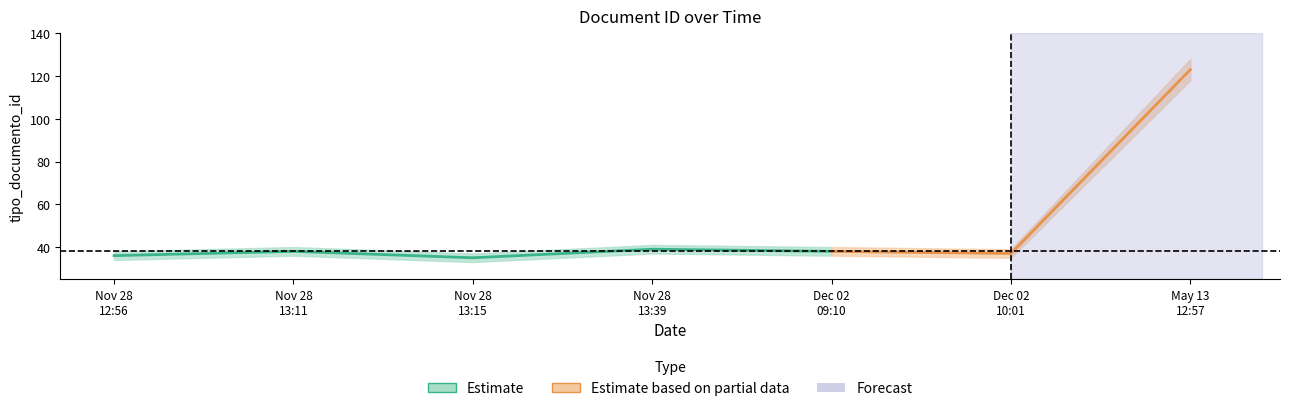

What is the smallest value displayed?

33